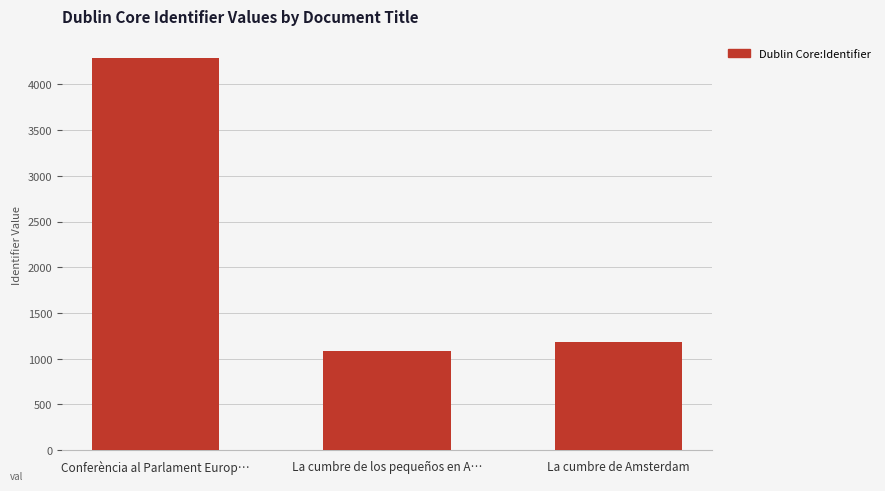

List the labels in order of value, largest first.

Conferència al Parlament Europ…, La cumbre de Amsterdam, La cumbre de los pequeños en A…